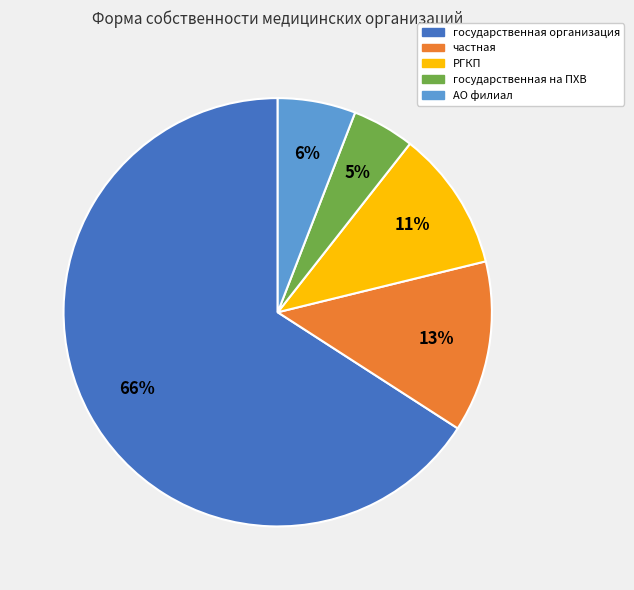

True or false: РГКП accounts for 1% of the total.

False